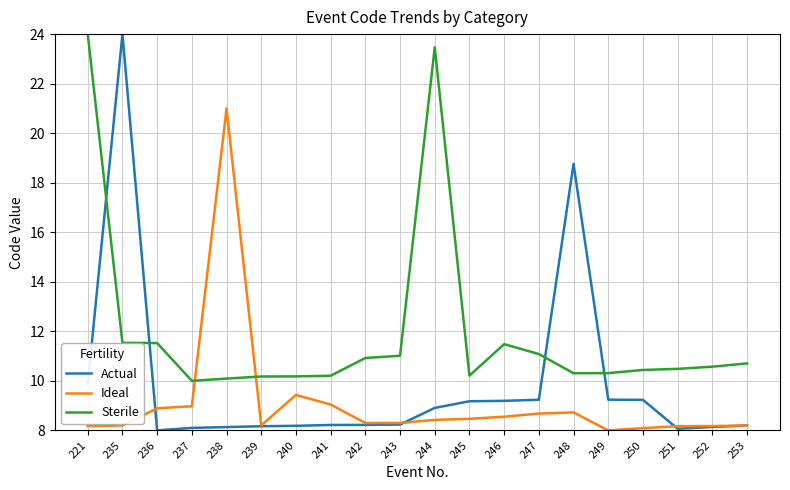

What is the sum of all Actual values?

197.3